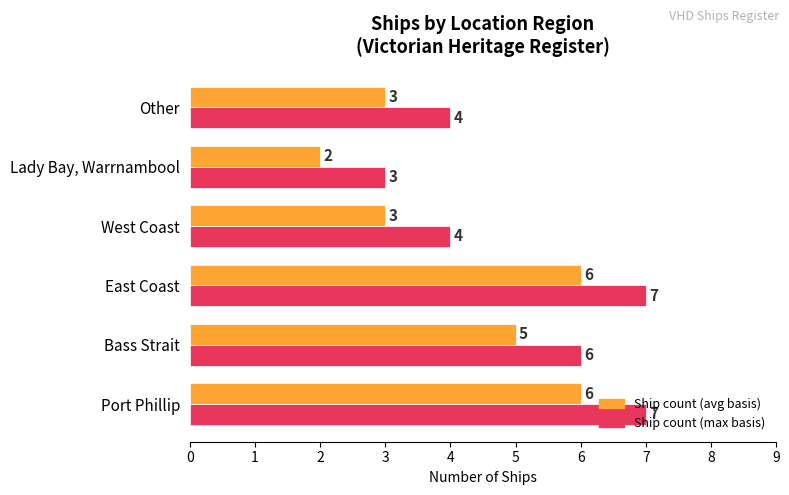

What is the total value across all series at East Coast?

13